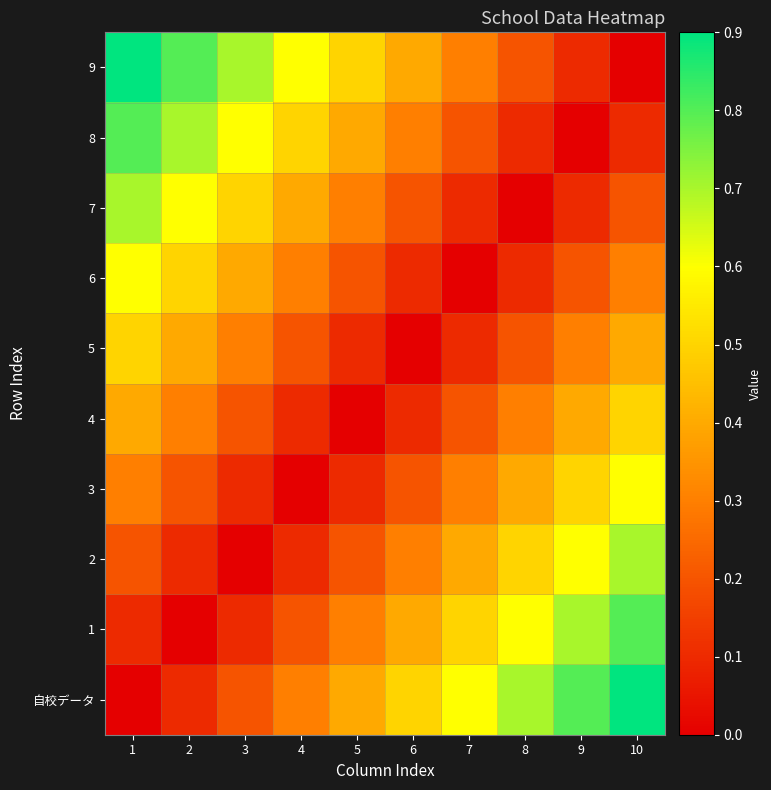

At which category is the sum across all series the highest?

1